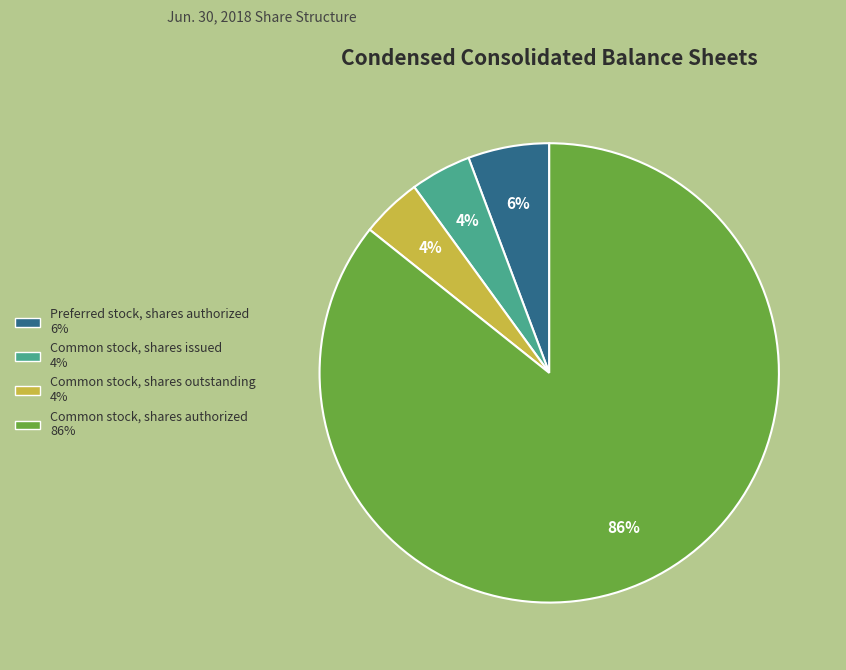

What percentage is the Preferred stock, shares authorized slice, to the nearest percent?

6%